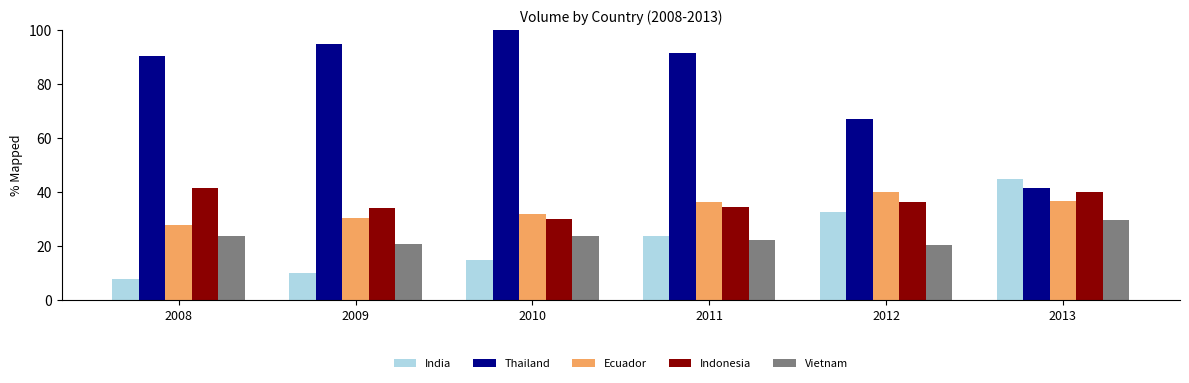

Which category has the highest value in the Thailand series?

2010